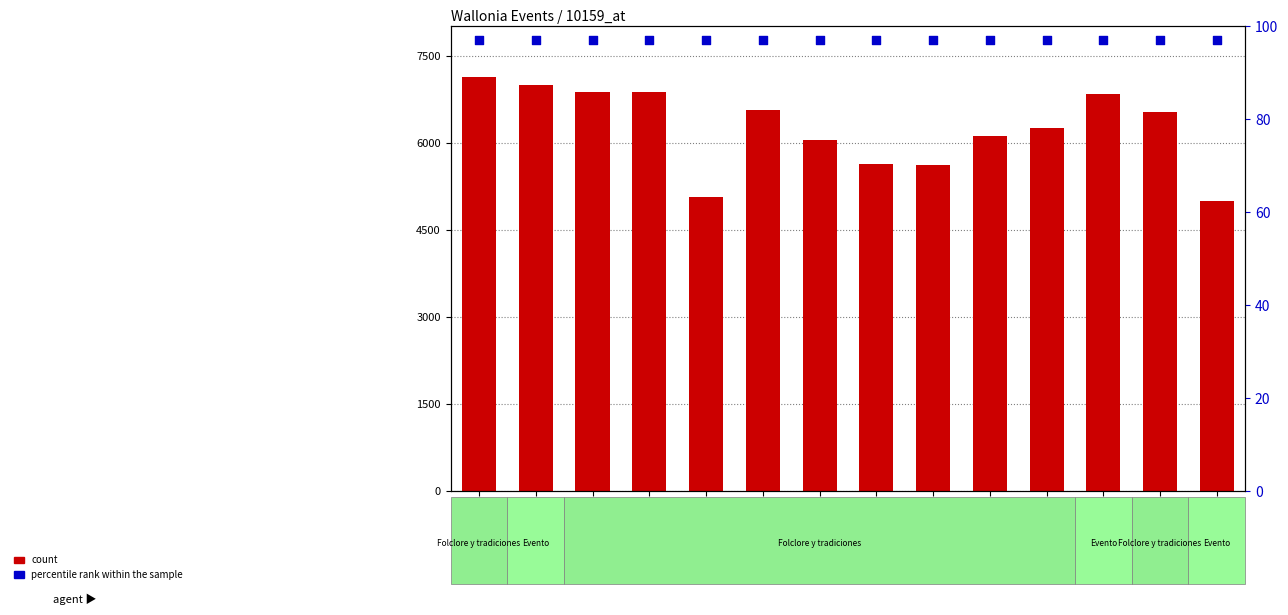

Is the value of percentile rank within the sample at Aiseau-presles greater than the value of count at Aiseau-presles?

No